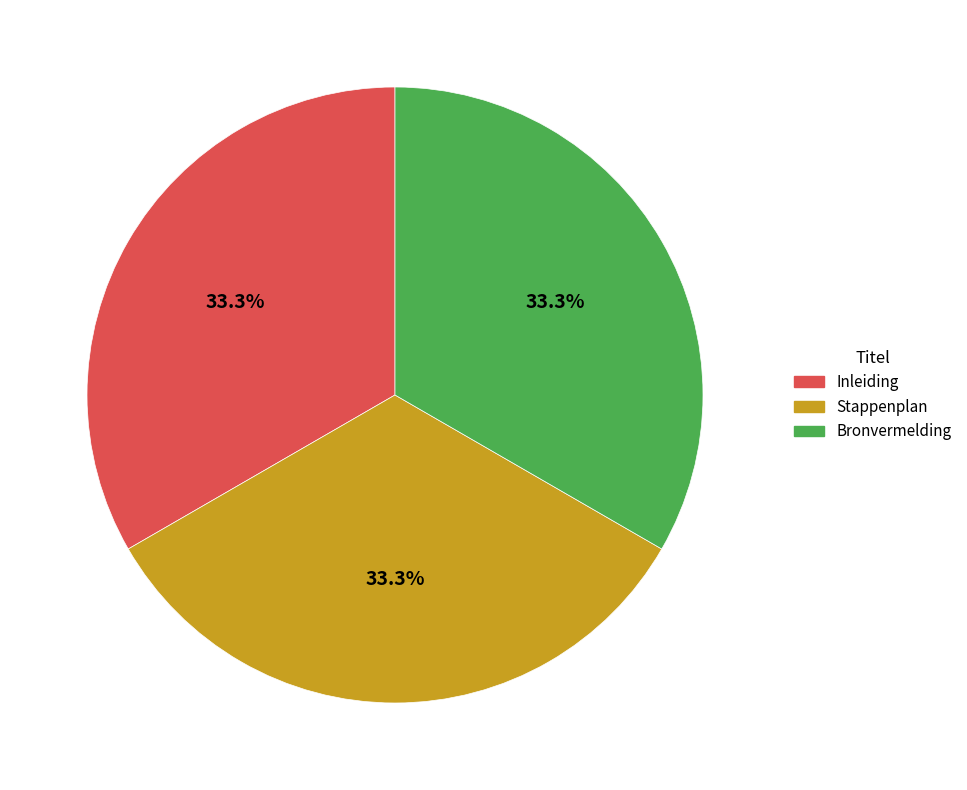

Does Inleiding account for over 50% of the chart?

No